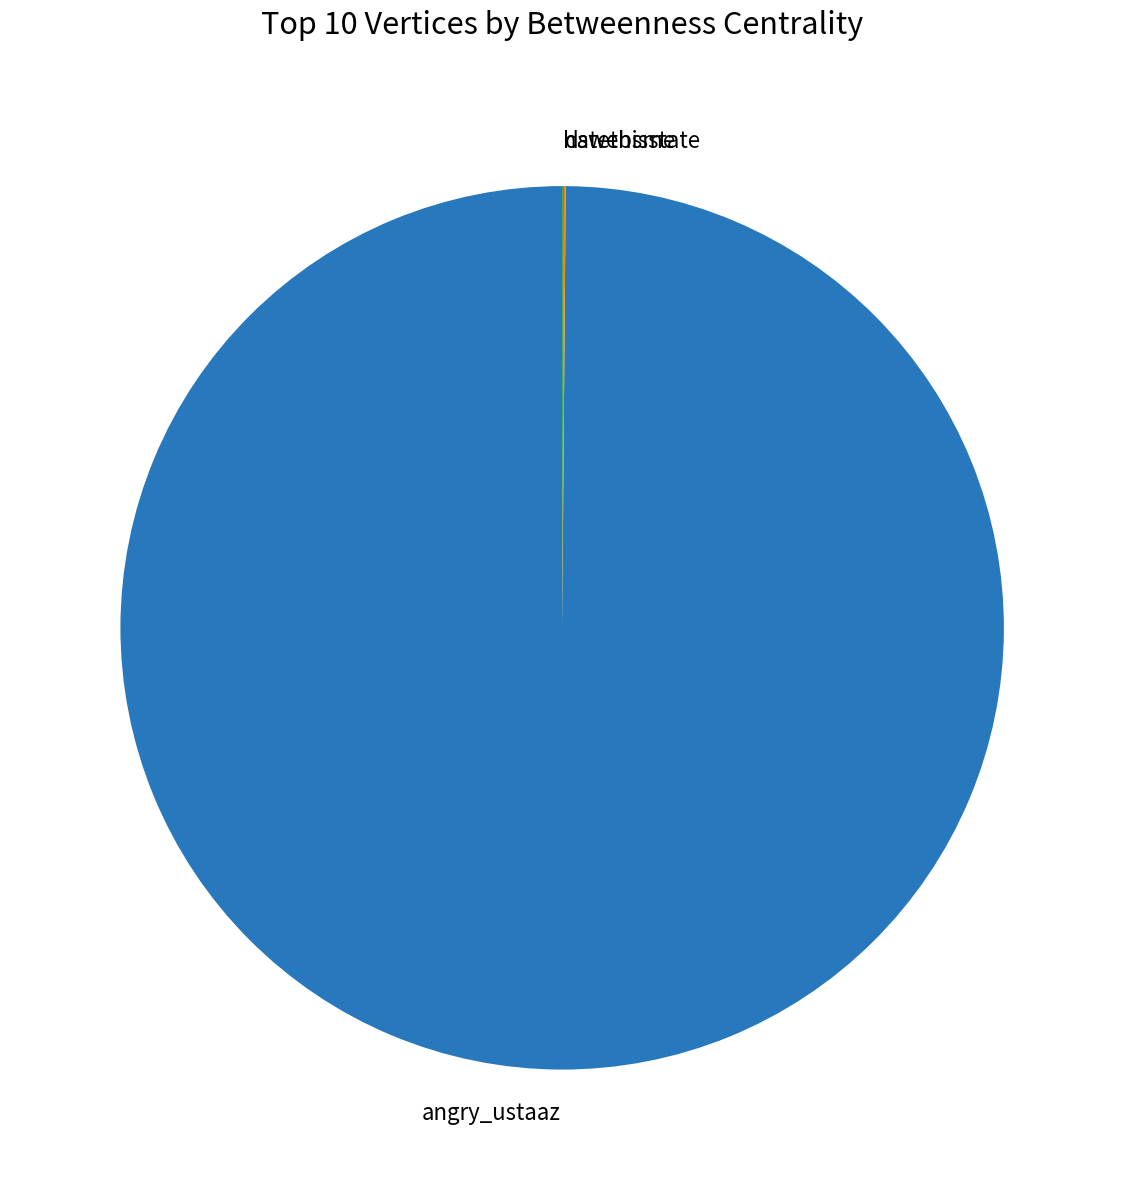

Which category has the biggest portion of the pie?

angry_ustaaz